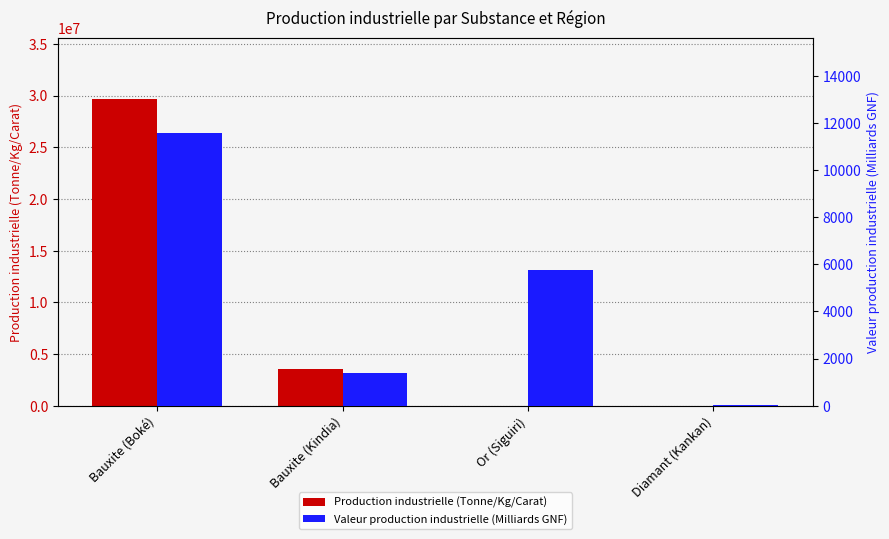

Where is Production industrielle (Tonne/Kg/Carat) nearest to the value 14837489?

Bauxite (Kindia)